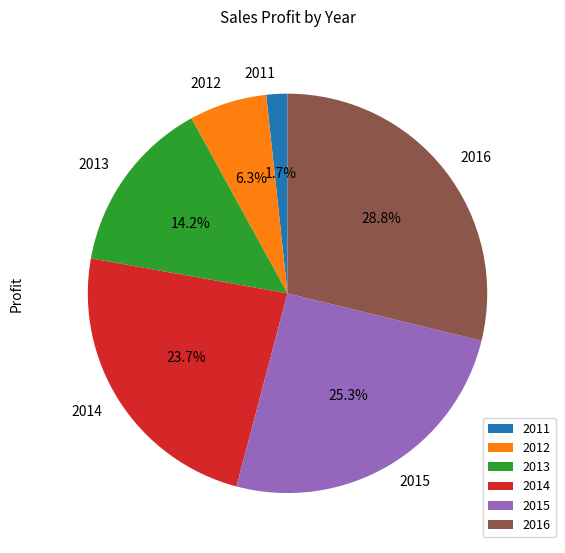

What is the ratio of the value at 2015 to the value at 2012?

4.0